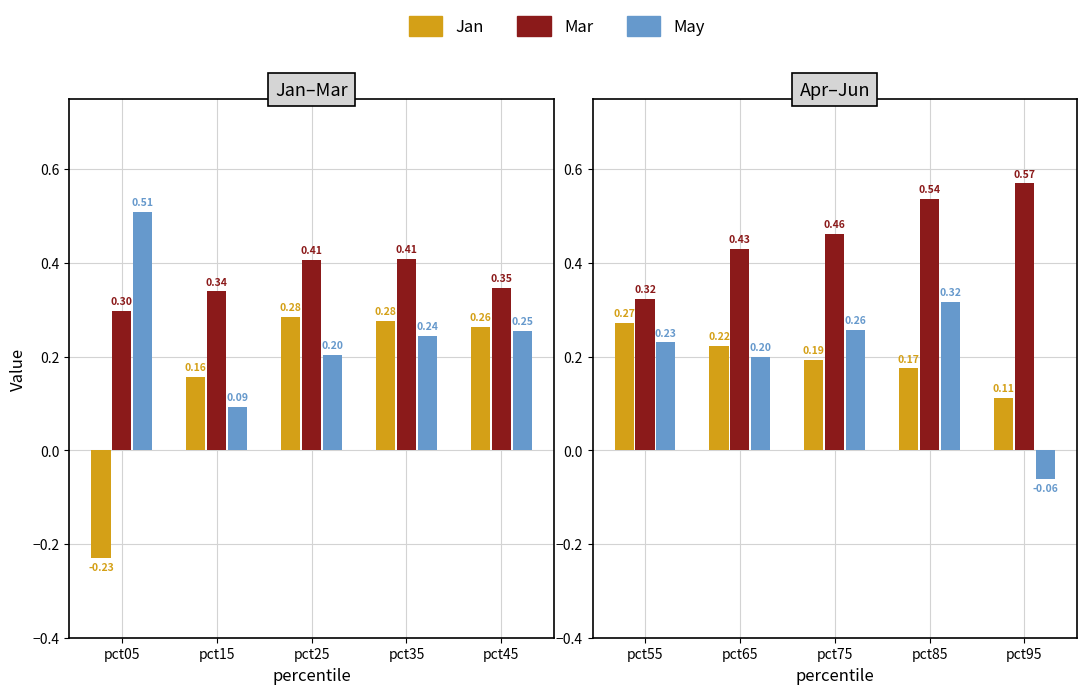

Is it true that May equals 0.4 at pct65?

False